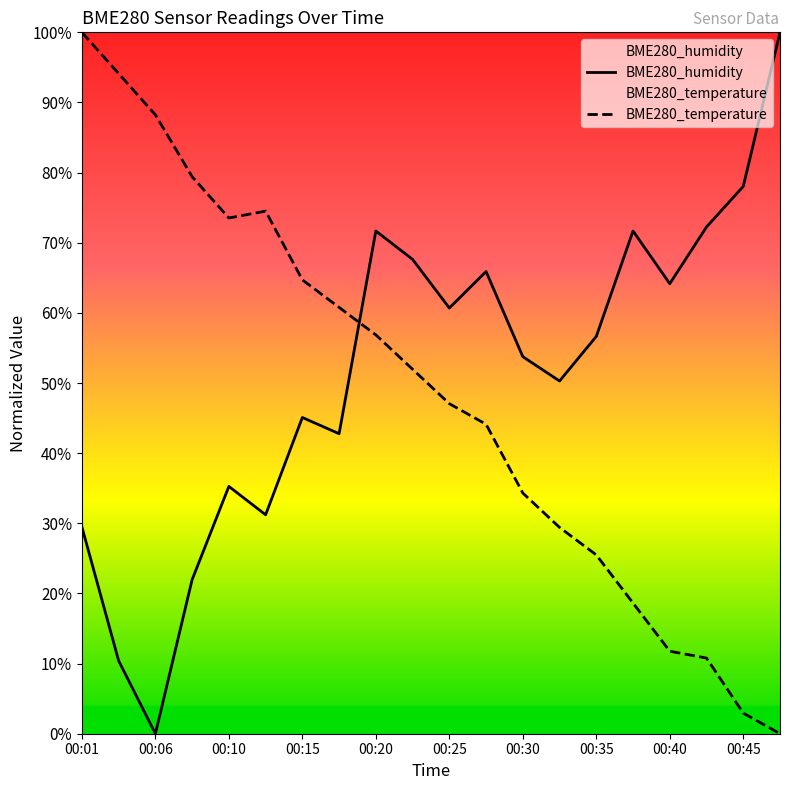

Which series changed the most between 00:01 and 00:45?

BME280_temperature